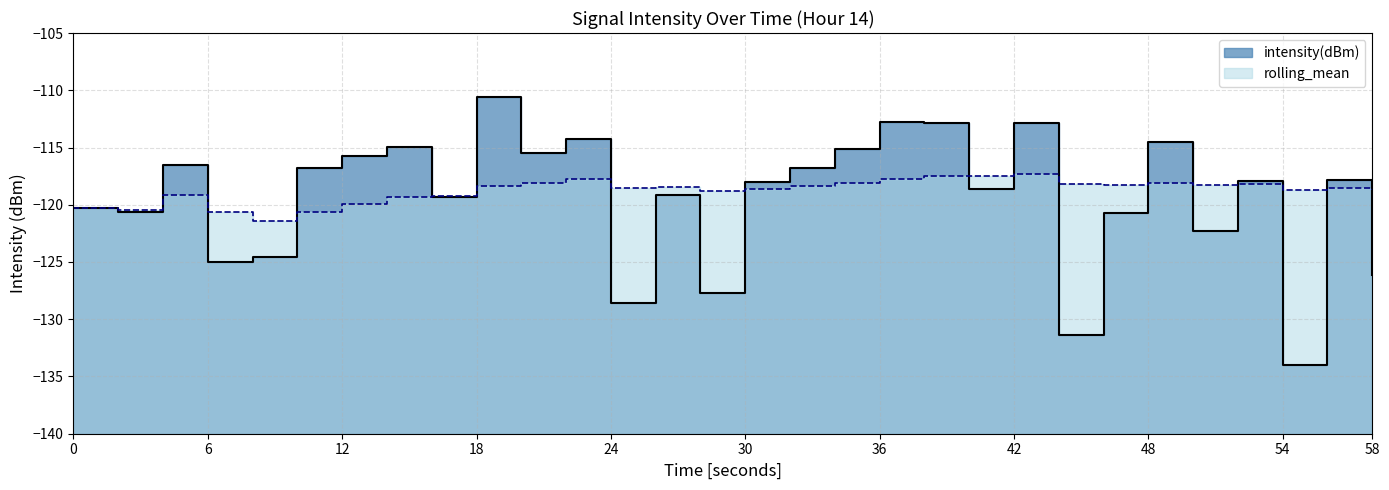

Read the intensity(dBm) value at 54.

-134.0